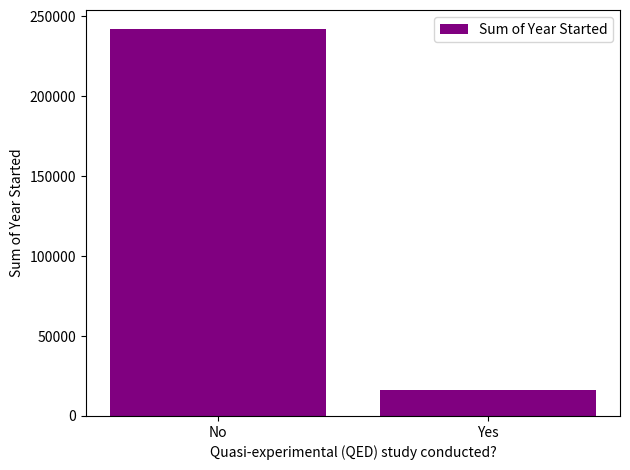

Reading right to left, list all the values displayed in this chart.

16029	241926